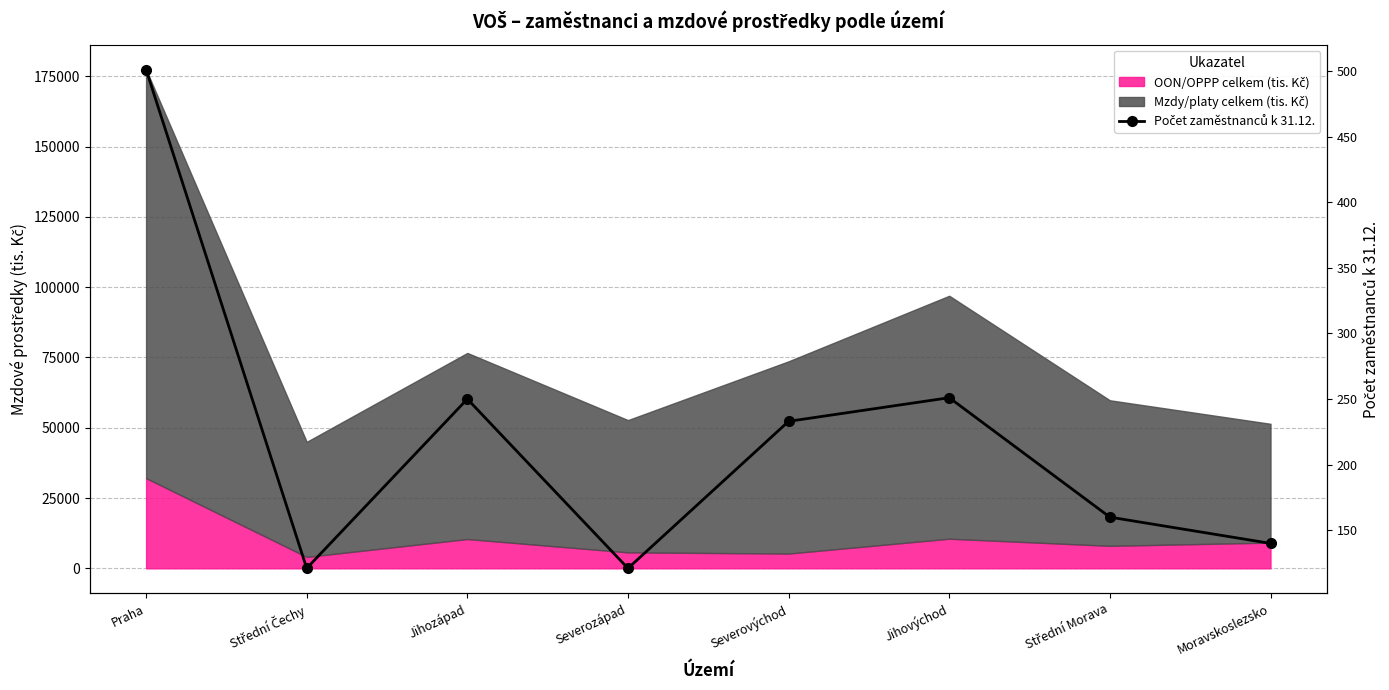

What is the change in value from Jihozápad to Severovýchod?

-17